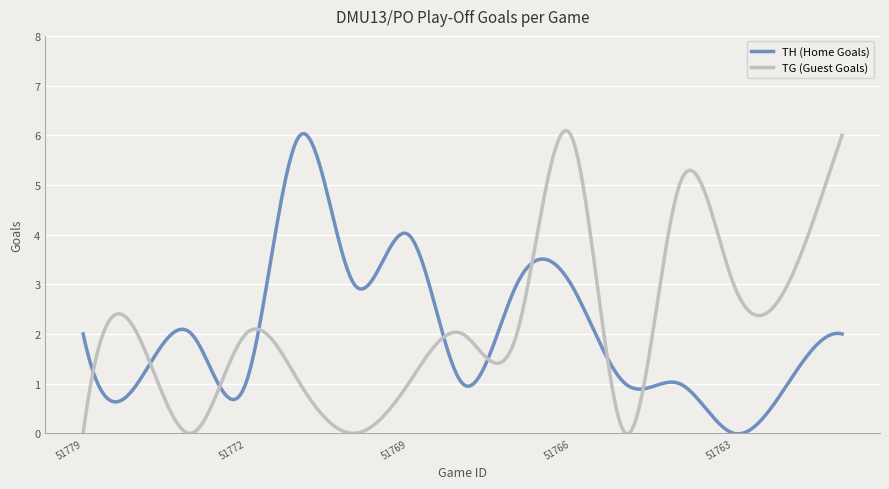

What is the greatest value displayed?

6.1